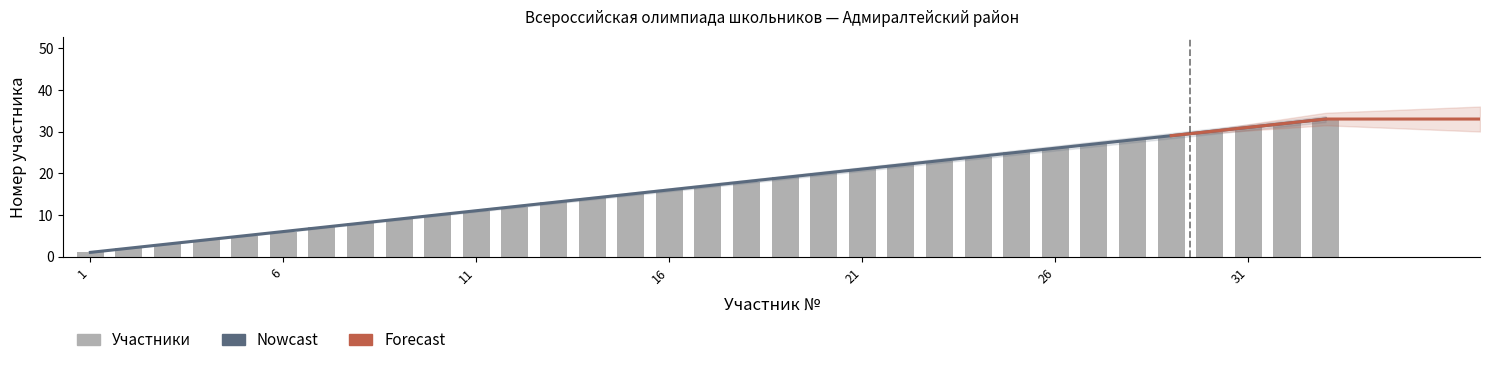

How many bars are there in total?

33